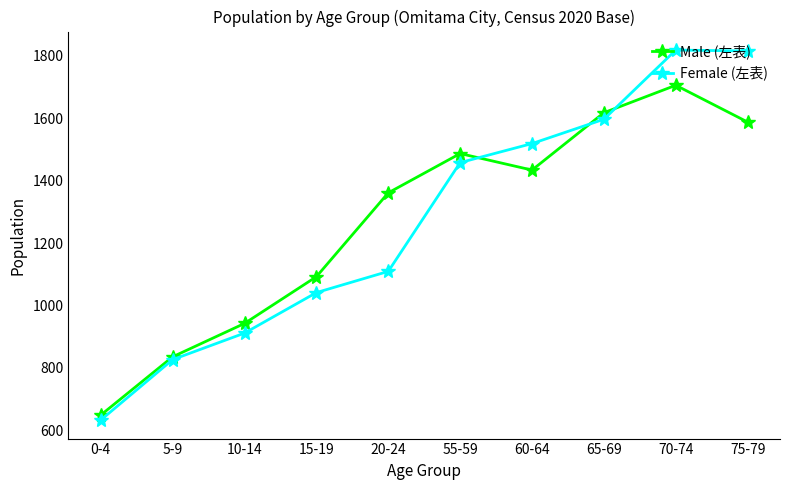

At which label does Male (左表) first exceed 1434?

55-59